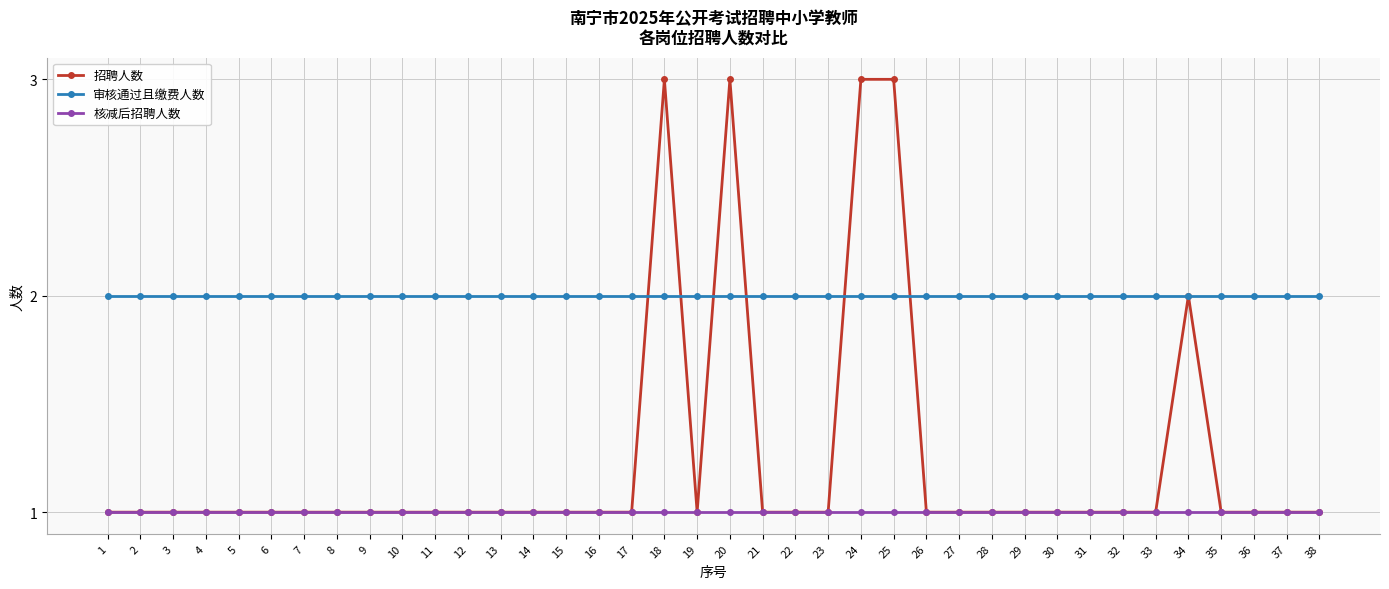

How many lines are shown in the chart?

3